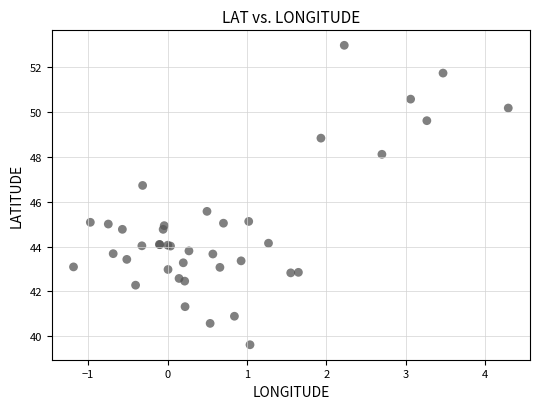

What Y value in the scatter plot is closest to 46?

45.6